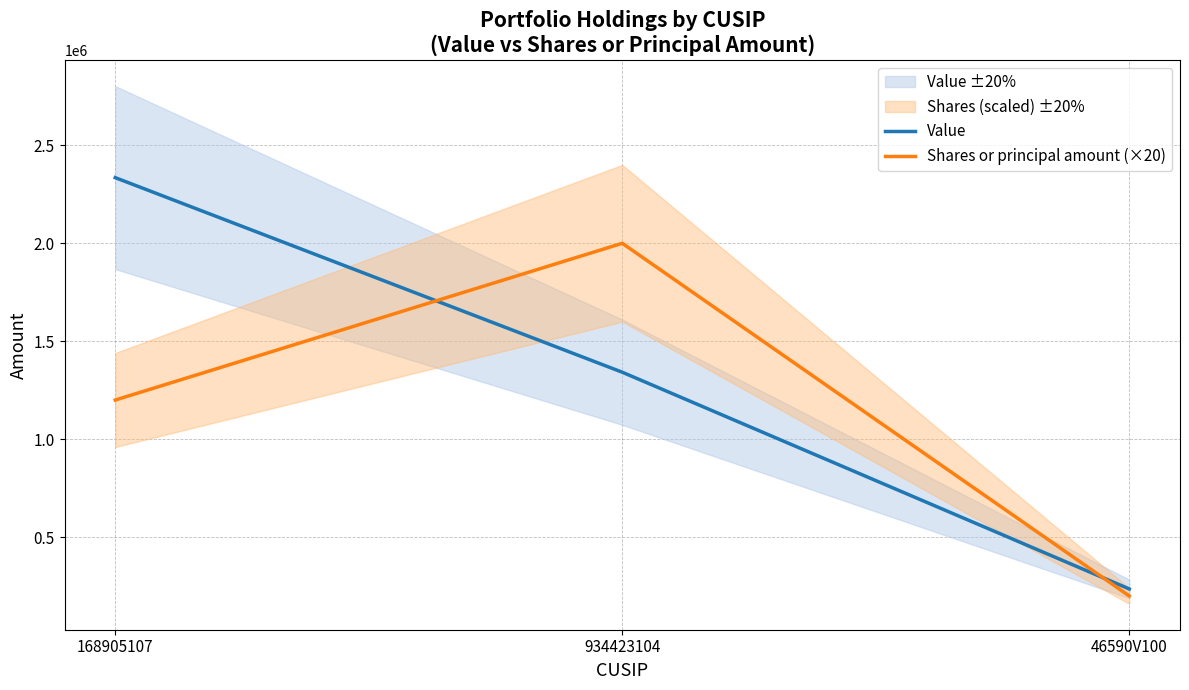

Reading right to left, list all the values displayed in this chart.

Value: 46590V100=236000	934423104=1342000	168905107=2335000
Shares or principal amount (×20): 46590V100=200000	934423104=2000000	168905107=1200000